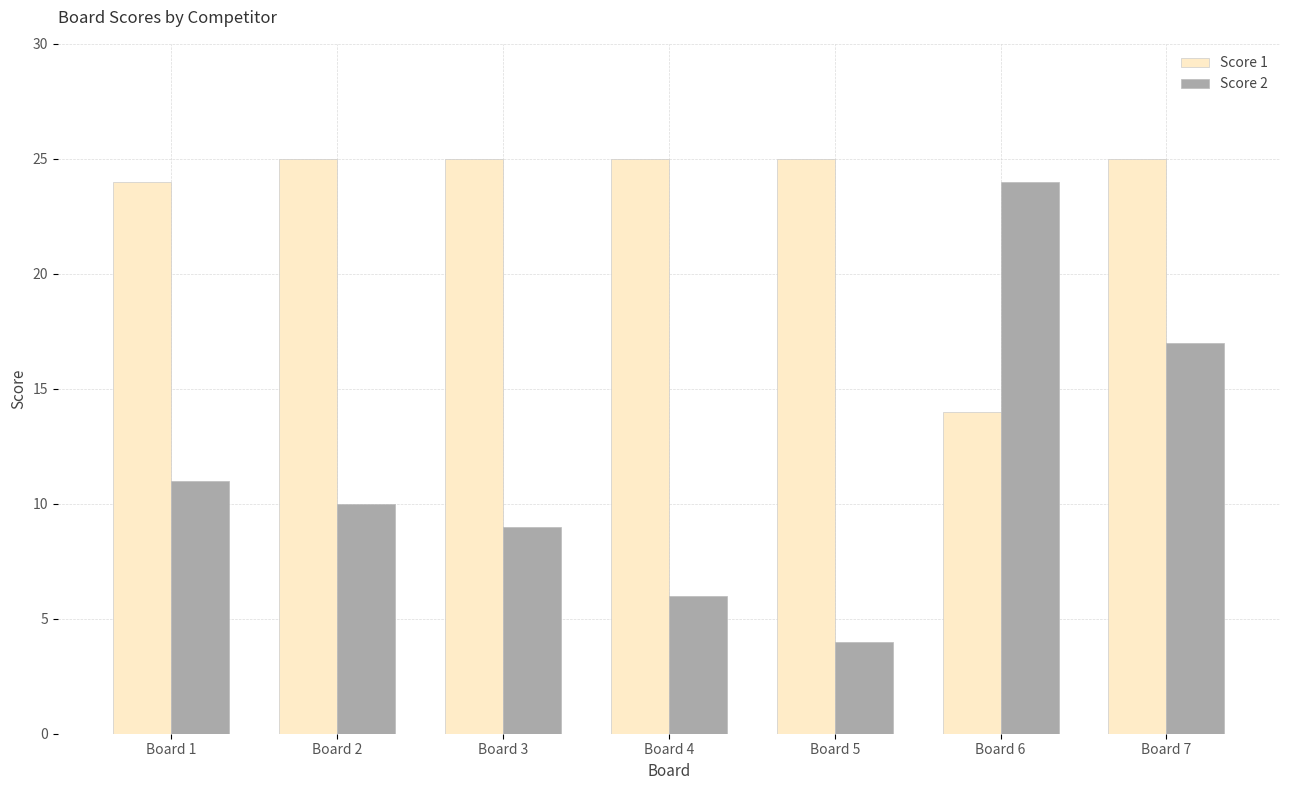

The Score 1 series shows 9 at Board 5. True or false?

False